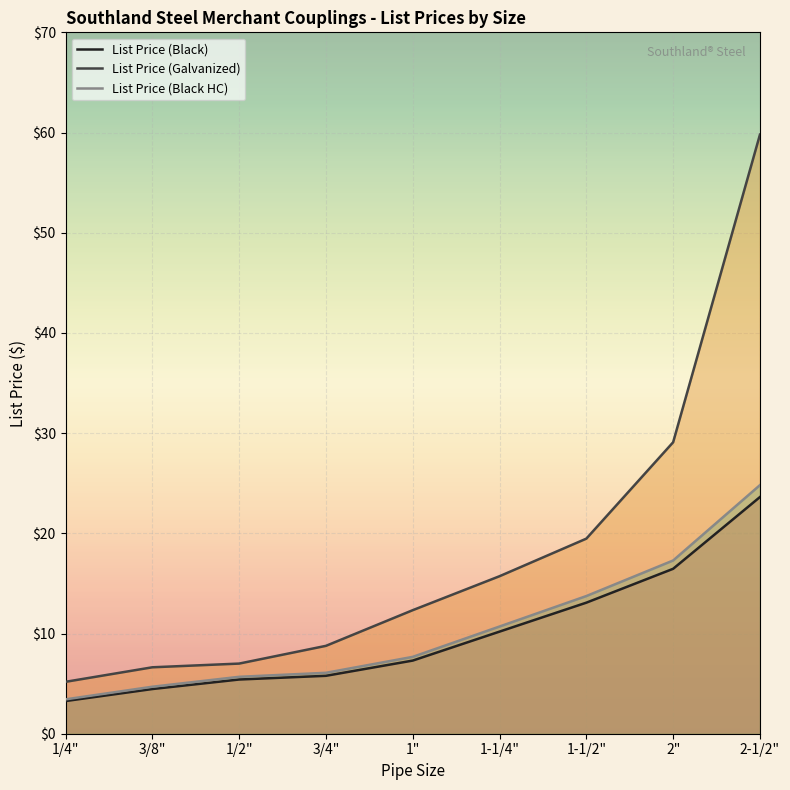

Read the List Price (Black HC) value at 3/4".

6.1